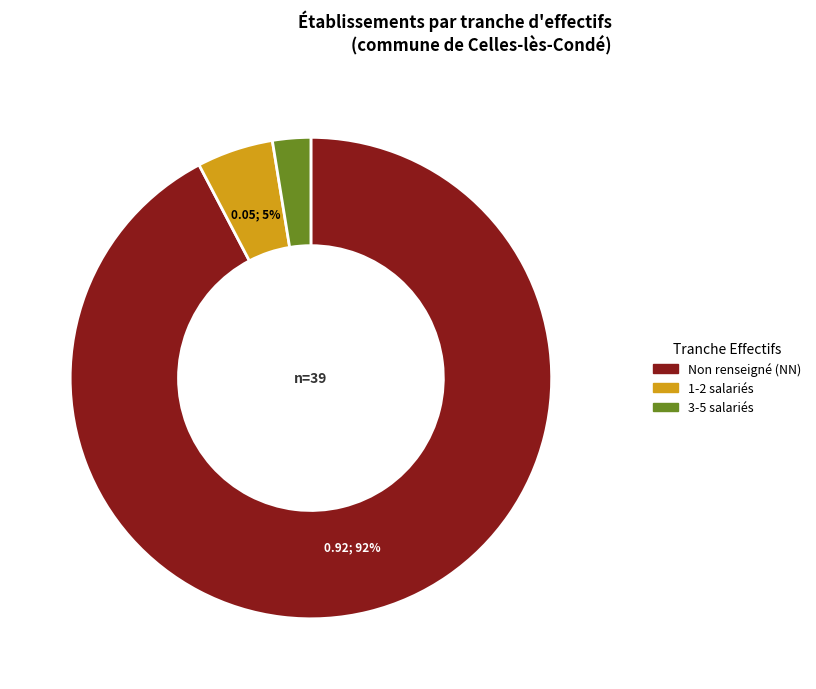

Is there a majority slice in this chart?

Yes